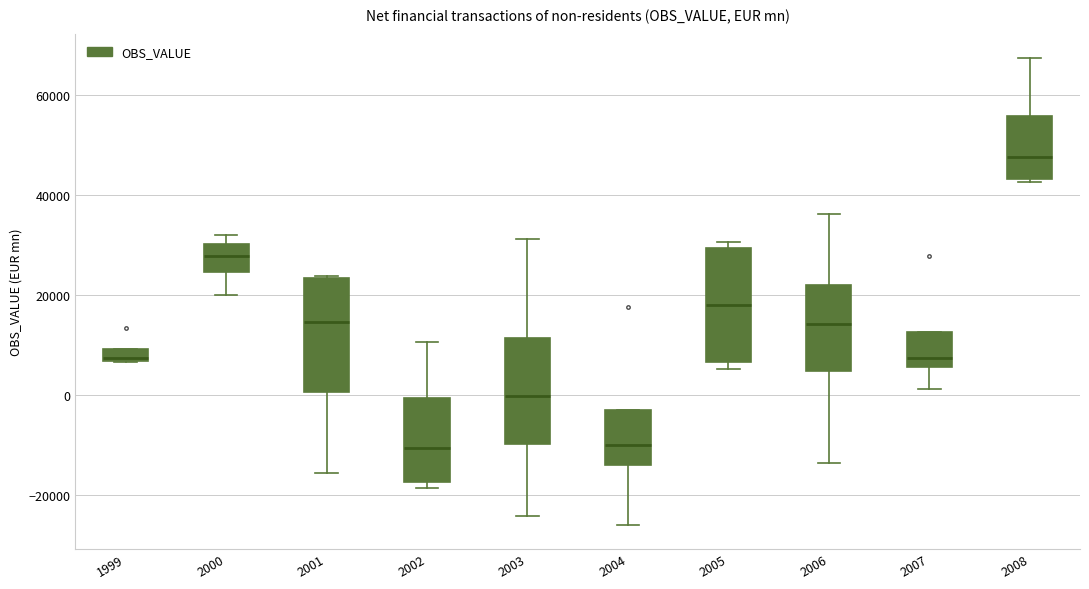

Where does the median line of the box at x = 2002 sit on the y-axis? The values are not printed on the chart, so give them approximately, as read against the axis.

-10000